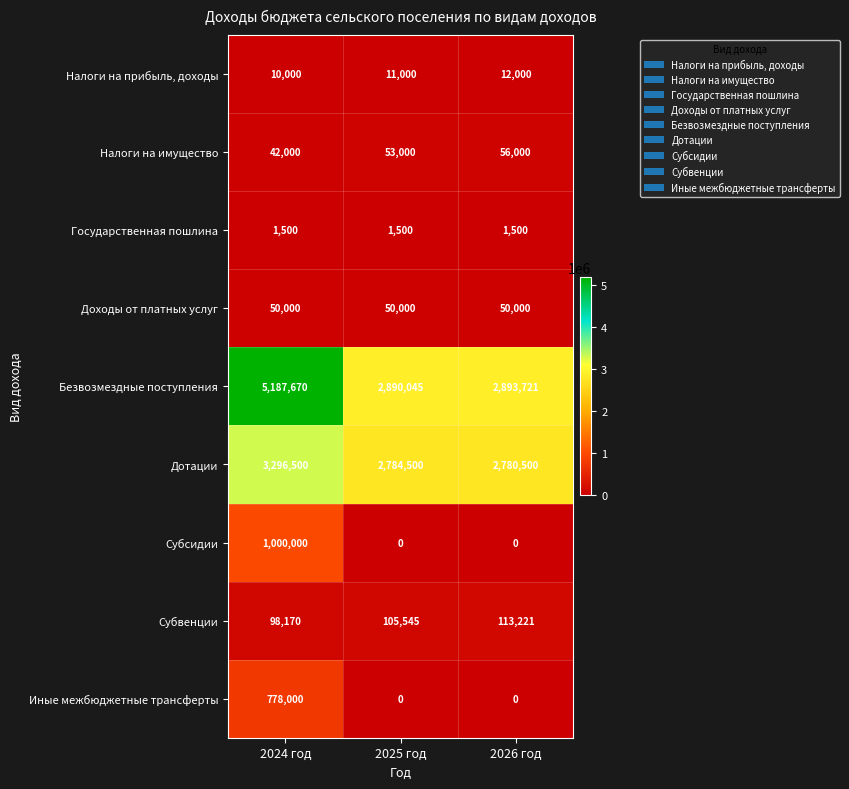

At which category is the sum across all series the highest?

2024 год